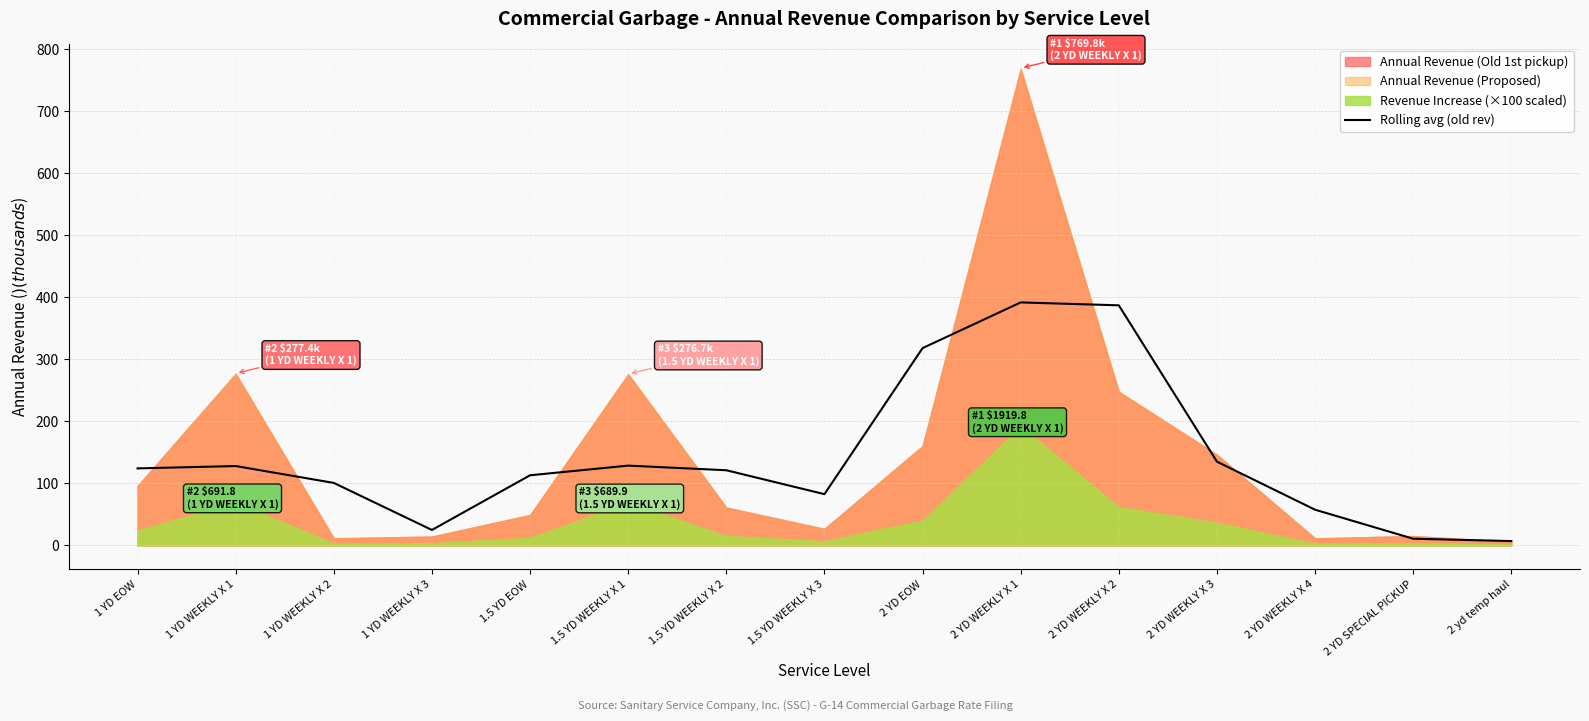

The chart shows a value of 113.1 at 1.5 YD EOW. True or false?

True